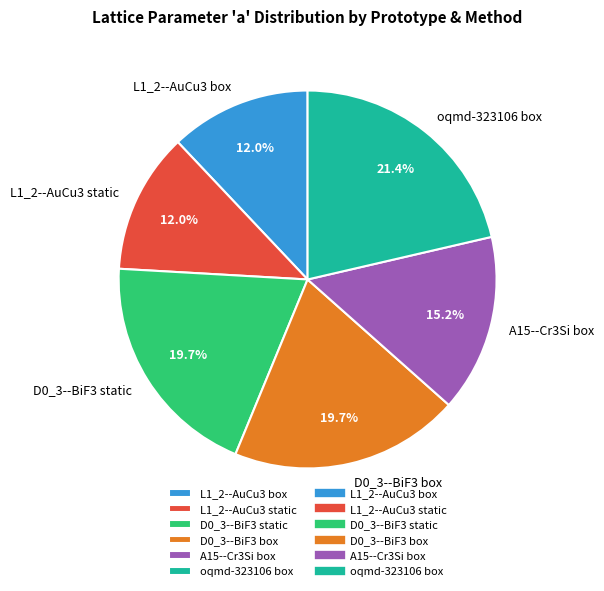

Between D0_3--BiF3 box and oqmd-323106 box, which is larger?

oqmd-323106 box